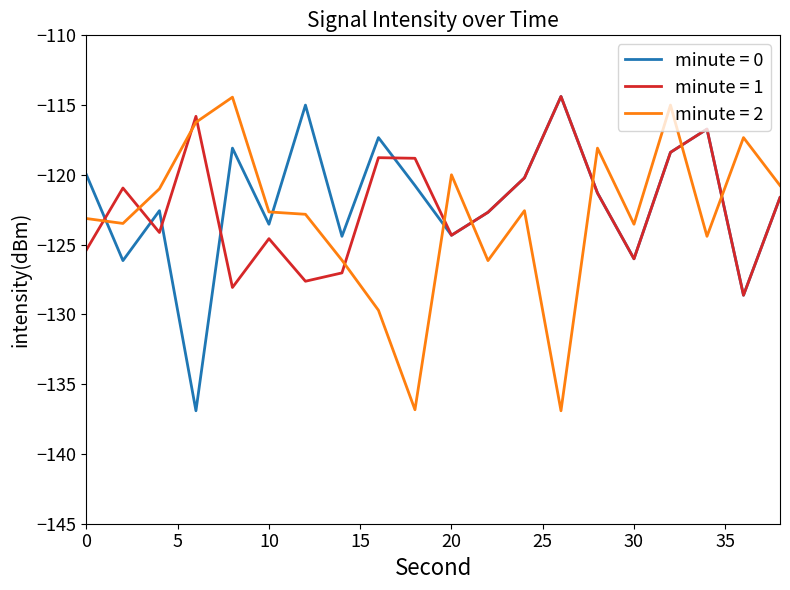

What is the minimum value for minute = 1?

-128.6